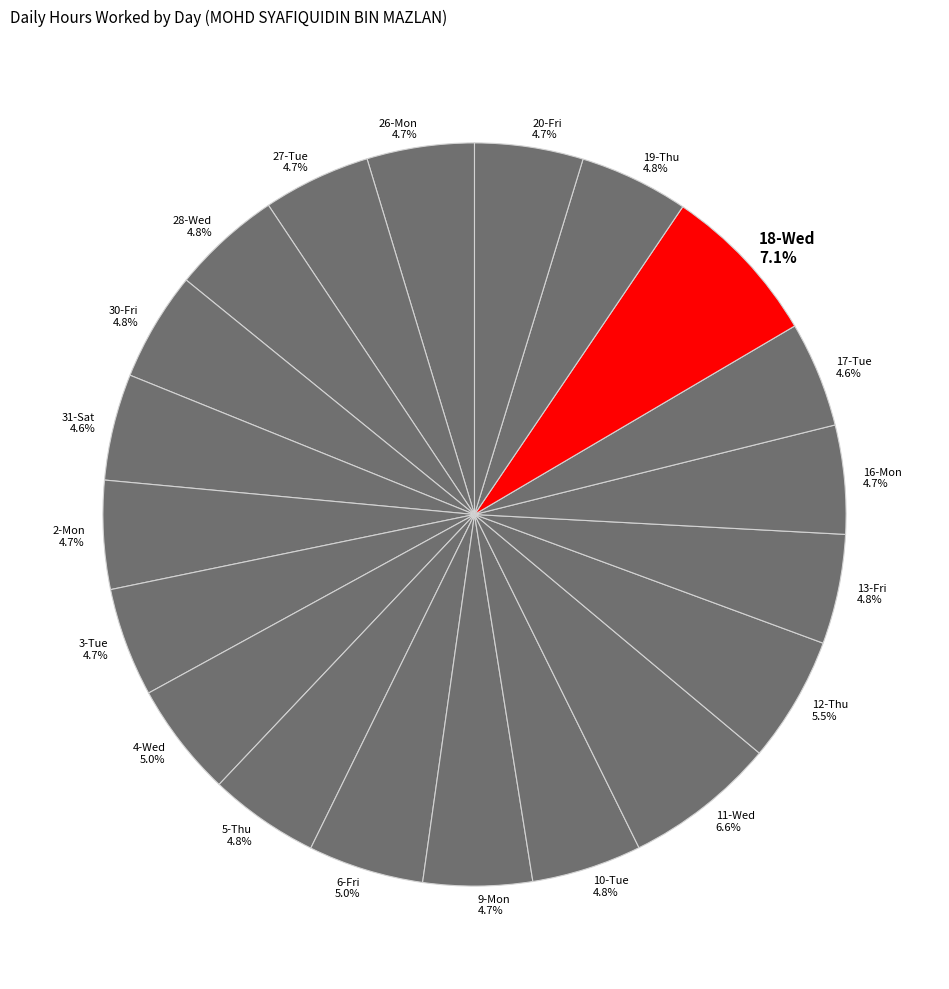

True or false: 4-Wed accounts for 5% of the total.

True